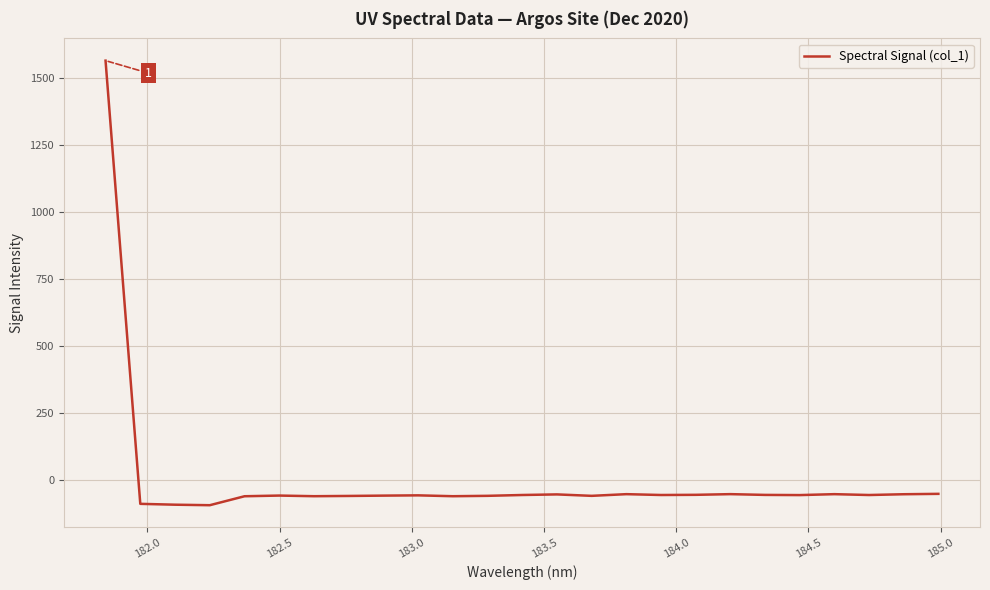

What is the difference between the maximum and minimum values?

1659.8